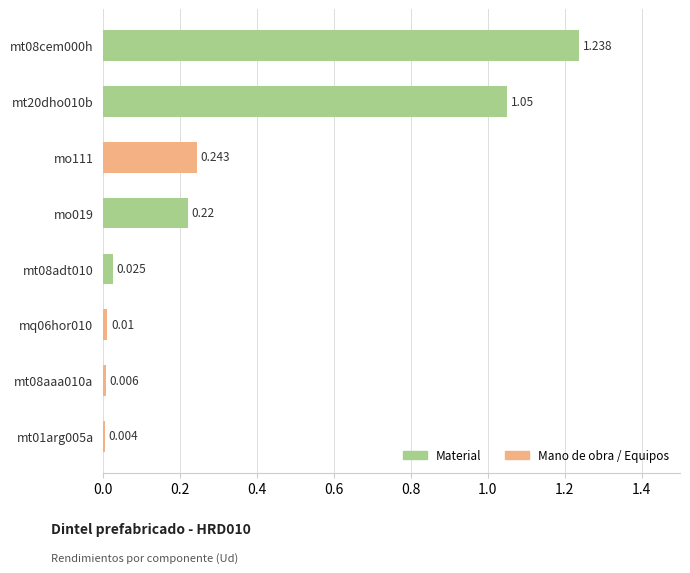

How many distinct data groups are displayed?

1